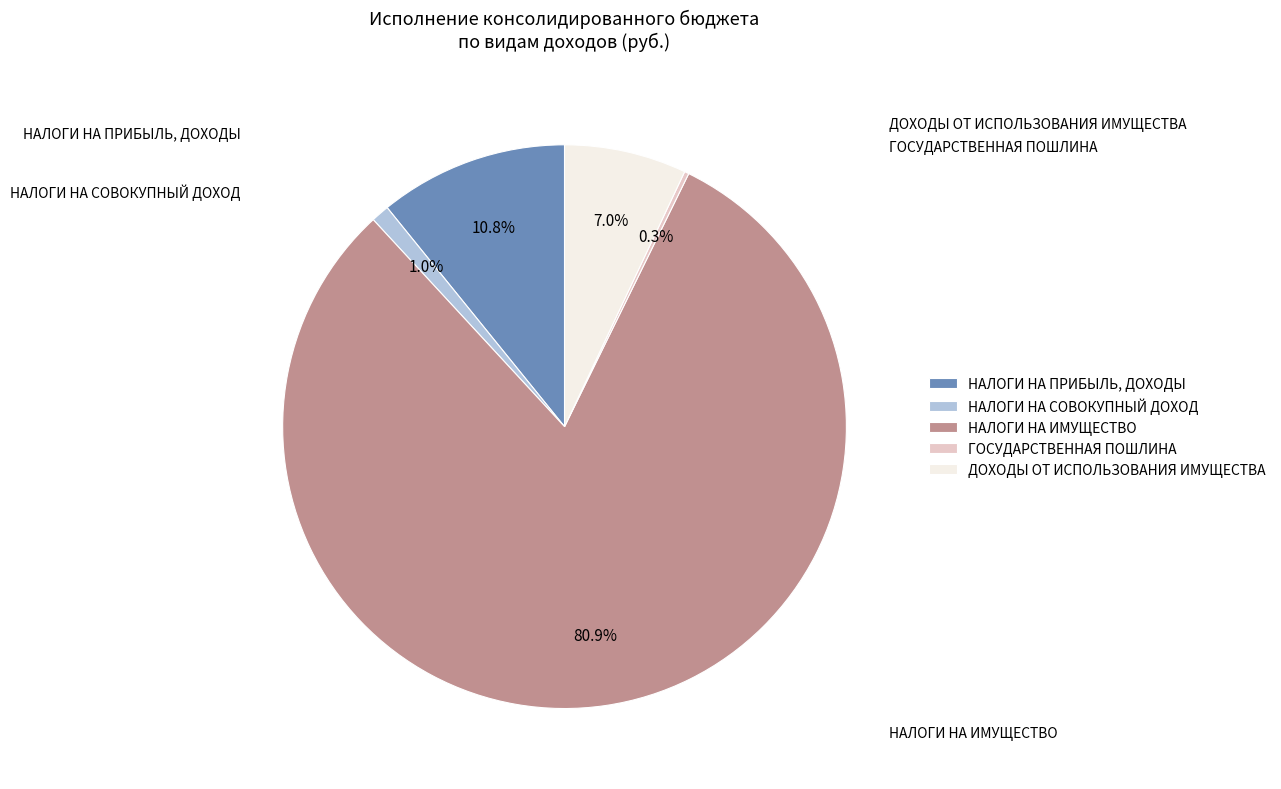

To the nearest percent, what is the combined percentage of ДОХОДЫ ОТ ИСПОЛЬЗОВАНИЯ ИМУЩЕСТВА and НАЛОГИ НА ПРИБЫЛЬ, ДОХОДЫ?

18%